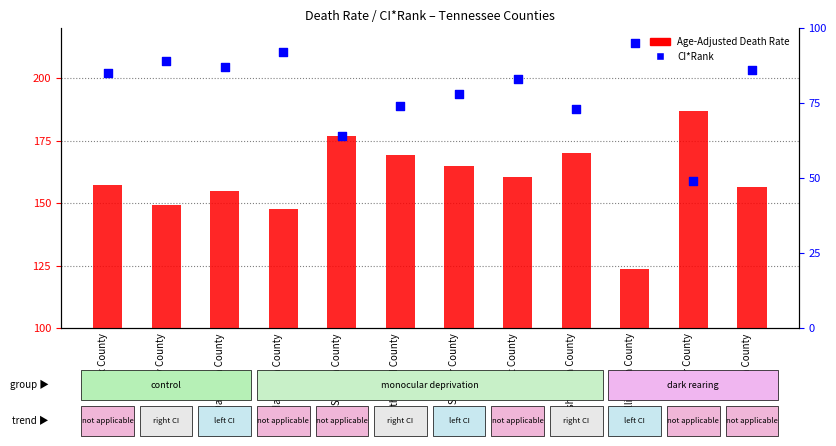

At how many categories does at least one series exceed 126?

11